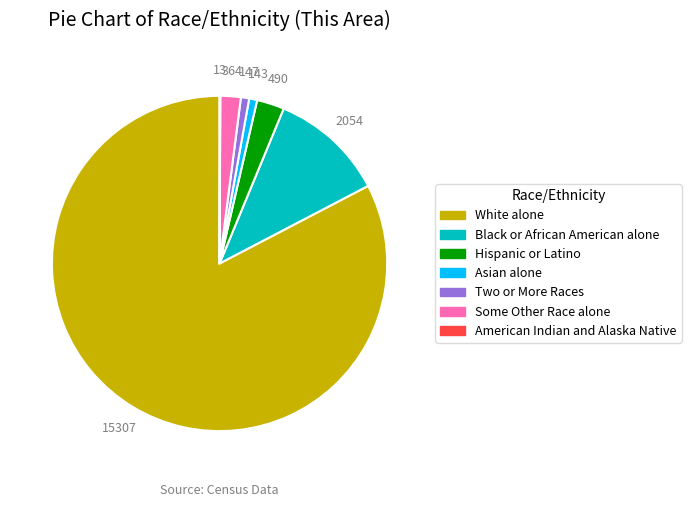

Is it true that Black or African American alone is 4% of the pie?

False